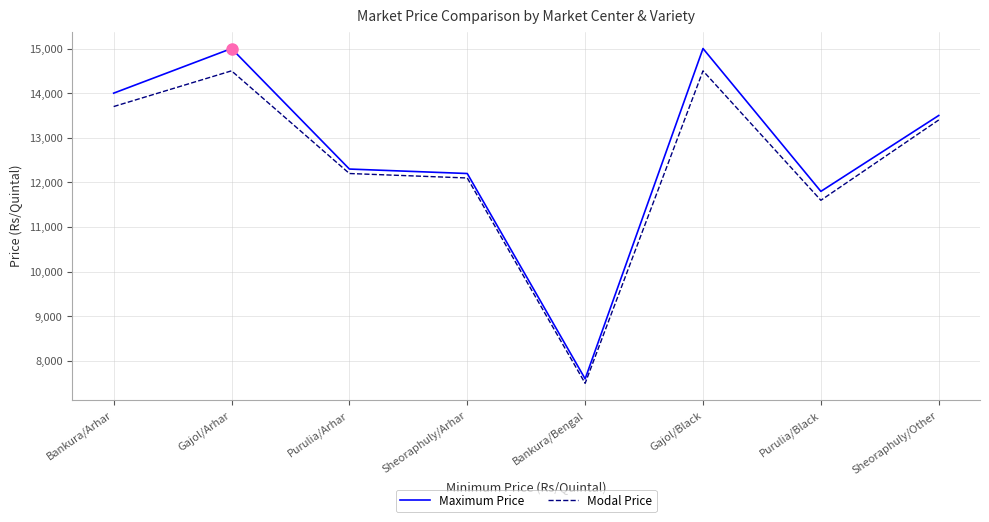

Which series has the largest range (max minus min)?

Maximum Price